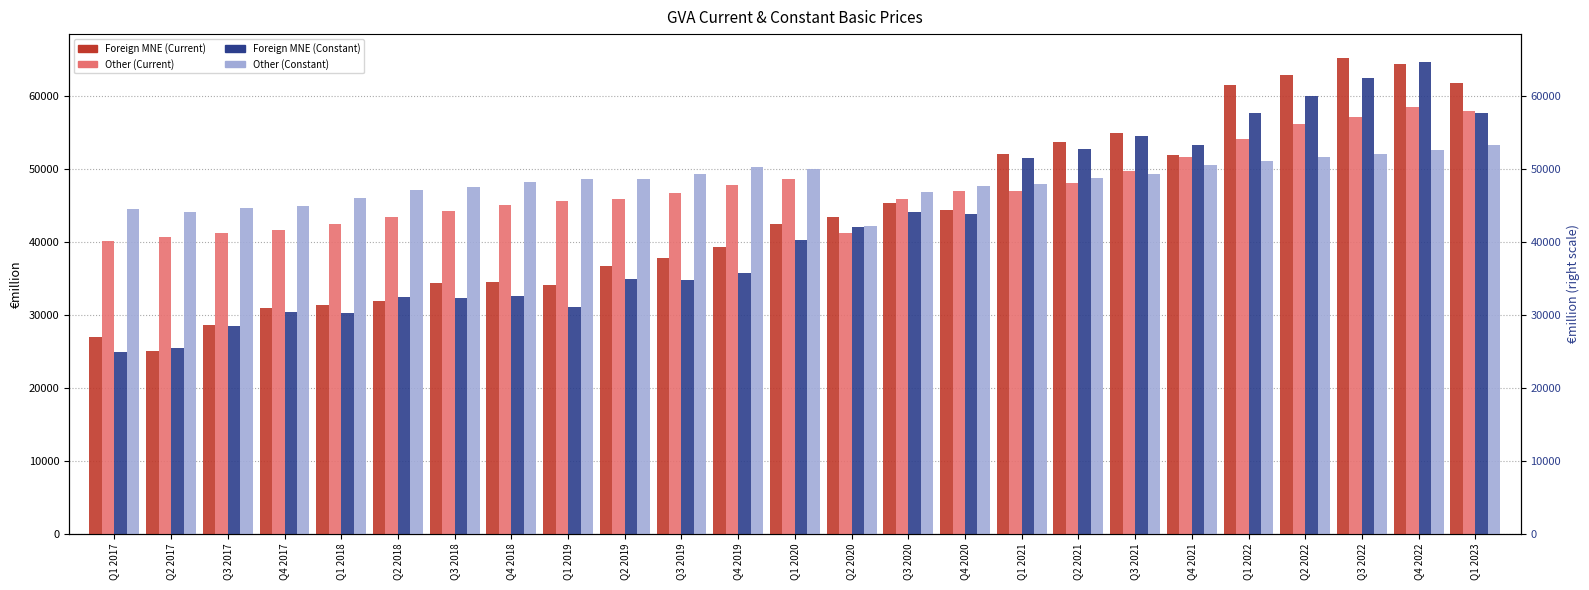

Which series has the largest total across all categories?

Other (Constant)